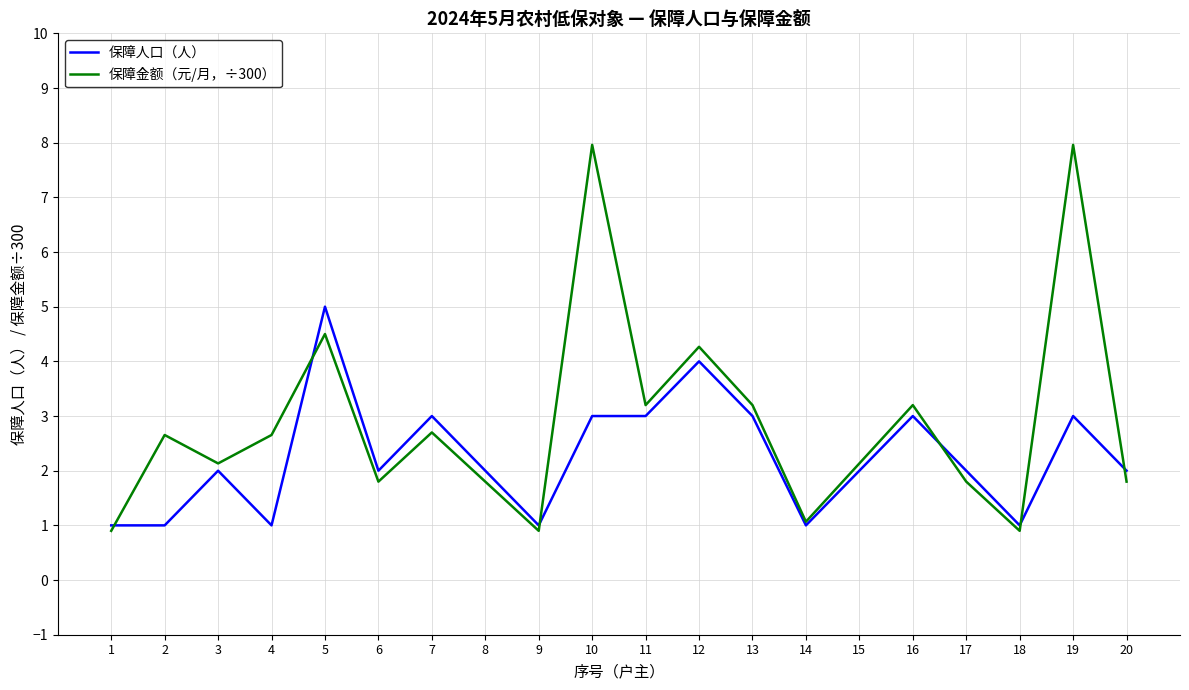

Is the value of 保障人口（人） at 14 greater than the value of 保障金额（元/月，÷300） at 11?

No